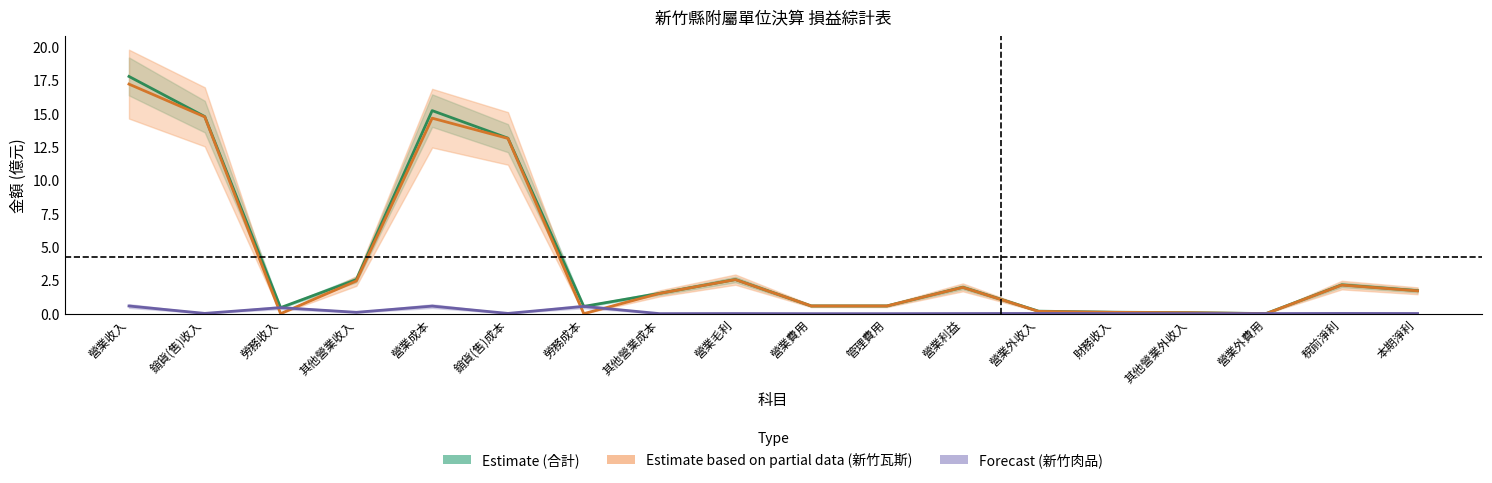

Reading left to right, extract all data points from this chart.

合計 (Estimate): 17.8	14.8	0.5	2.6	15.2	13.2	0.5	1.5	2.6	0.6	0.6	2.0	0.2	0.1	0.1	0.0	2.2	1.7
新竹瓦斯 (Partial data): 17.2	14.8	0.0	2.5	14.7	13.1	0.0	1.5	2.6	0.6	0.6	2.0	0.2	0.1	0.1	0.0	2.1	1.7
新竹肉品 (Forecast): 0.6	0.0	0.5	0.1	0.6	0.0	0.5	0.0	0.0	0.0	0.0	0.0	0.0	0.0	0.0	0.0	0.0	0.0